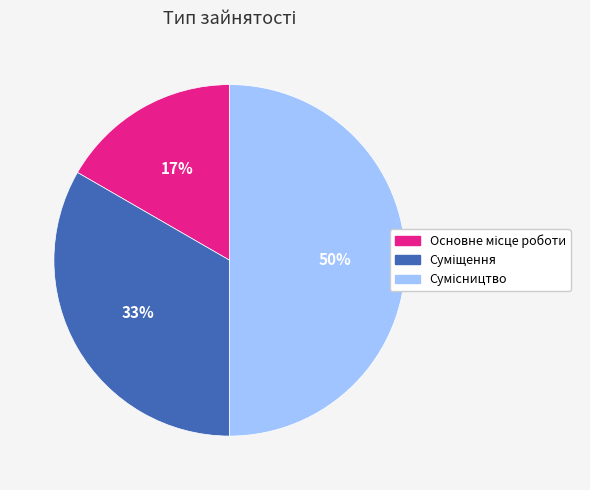

To the nearest percent, what is the average slice percentage?

33%